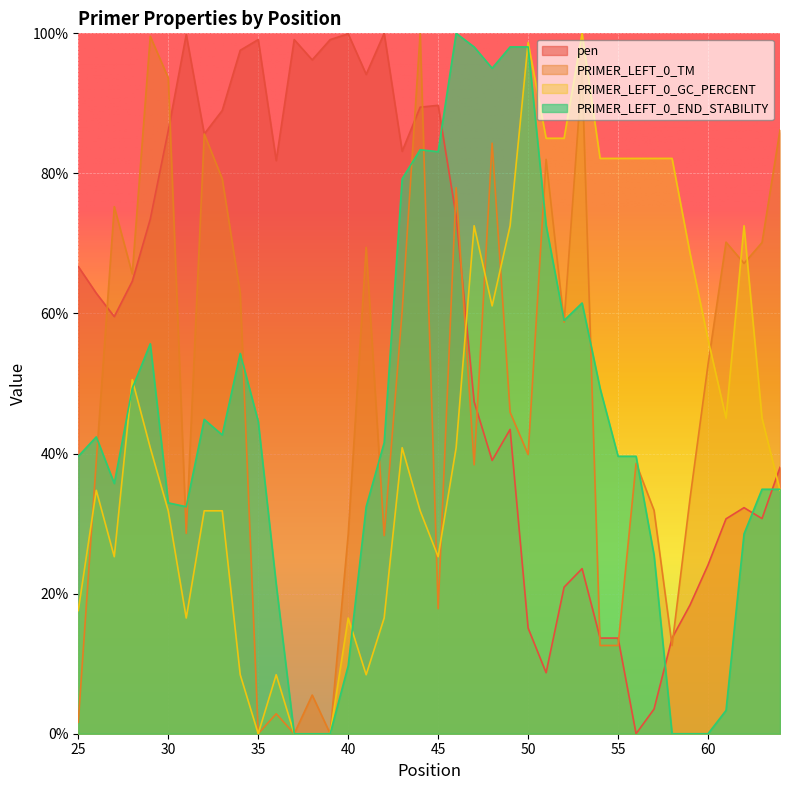

Reading left to right, transcribe all the data shown in this chart.

pen: 66.7	62.9	59.6	64.6	73.5	86.1	99.8	85.6	89.0	97.6	99.1	81.8	99.1	96.2	99.1	99.9	94.1	100.0	83.2	89.5	89.7	73.9	47.4	39.0	43.5	15.1	8.7	20.9	23.6	13.7	13.7	0.0	3.5	13.7	18.4	24.1	30.7	32.3	30.7	38.0
PRIMER_LEFT_0_TM: 1.6	38.9	75.3	65.7	99.6	93.6	28.6	85.6	79.2	62.9	0.0	2.8	0.0	5.5	0.0	28.4	69.4	28.3	60.3	100.0	17.8	78.0	38.4	84.3	45.9	39.9	82.0	58.8	94.6	12.6	12.6	38.6	31.9	12.6	33.6	52.7	70.2	67.2	70.1	86.2
PRIMER_LEFT_0_GC_PERCENT: 17.6	34.8	25.3	50.5	40.8	31.8	16.5	31.8	31.8	8.4	0.0	8.4	0.0	0.0	0.0	16.5	8.4	16.5	40.8	31.8	25.3	40.8	72.5	61.1	72.5	98.7	85.0	85.0	100.0	82.1	82.1	82.1	82.1	82.1	68.6	56.3	45.1	72.5	45.1	34.8
PRIMER_LEFT_0_END_STABILITY: 39.6	42.4	35.7	49.3	55.7	33.0	32.4	44.9	42.7	54.3	44.6	21.3	0.0	0.0	0.0	9.7	32.4	41.6	79.2	83.4	83.1	100.0	98.1	95.0	98.1	98.1	72.6	59.0	61.5	49.3	39.6	39.6	25.5	0.0	0.0	0.0	3.3	28.5	34.9	34.9